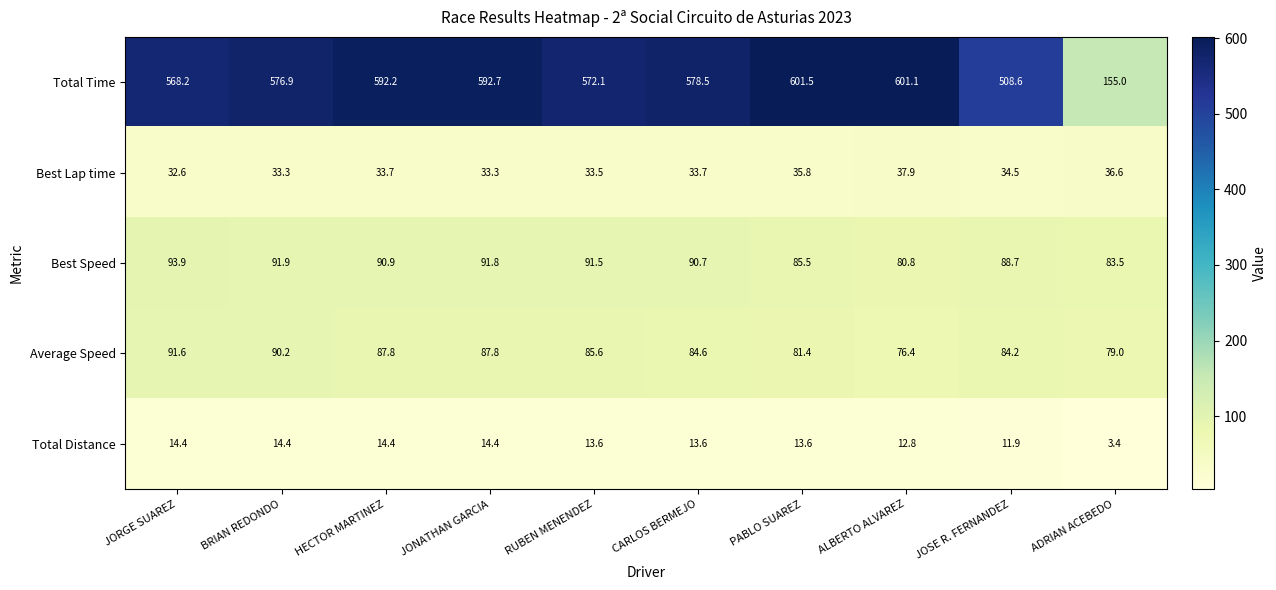

What is the difference between the highest and lowest values at JORGE SUAREZ?

553.8